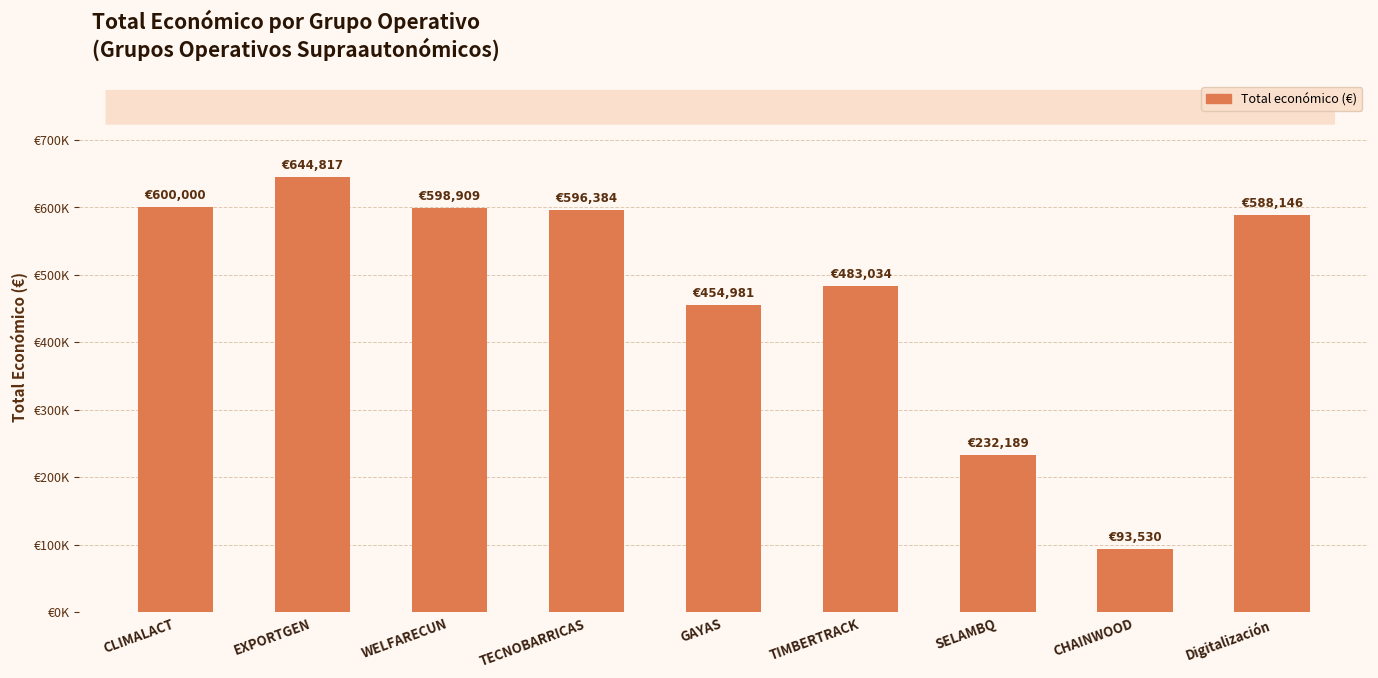

Are the bars horizontal?

No